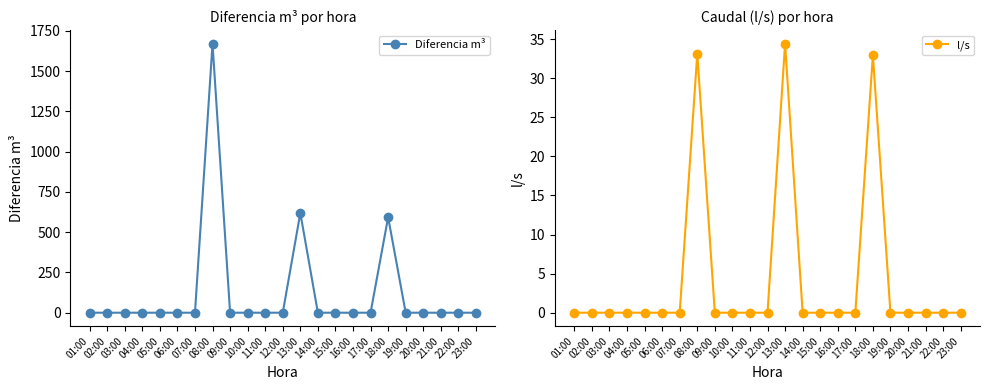

Between 02:00 and 16:00, which series saw the biggest shift?

Diferencia m³